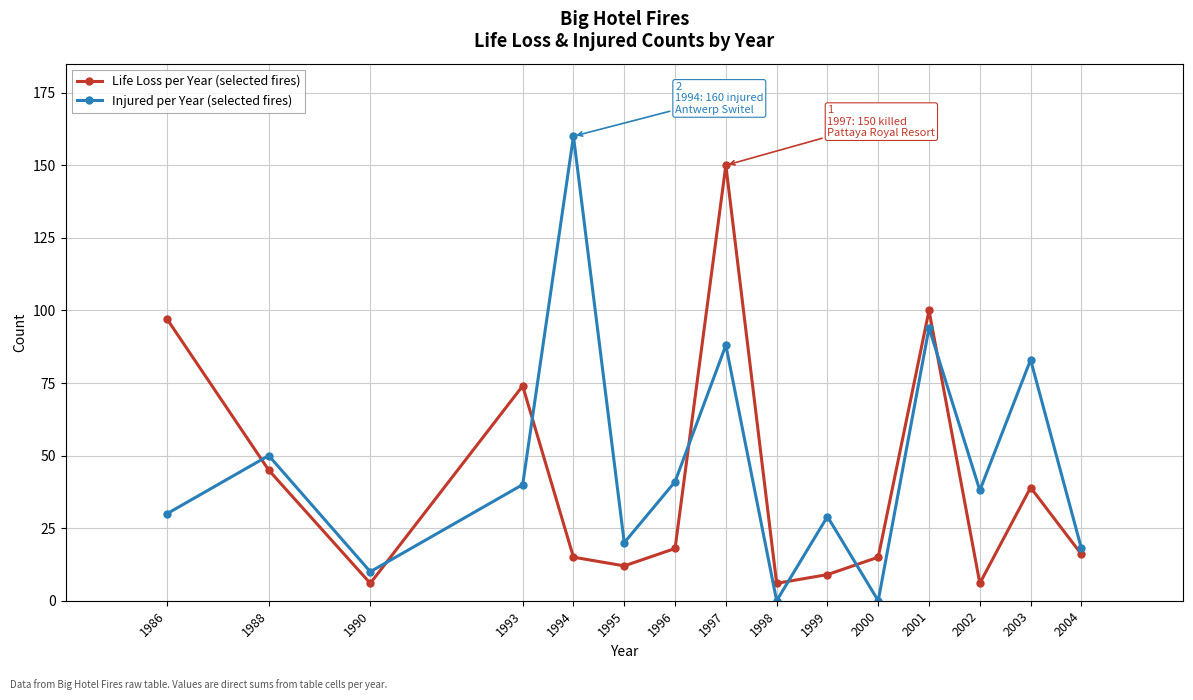

What is the approximate value of Injured per Year (selected fires) at 1995, to the nearest 10?

20